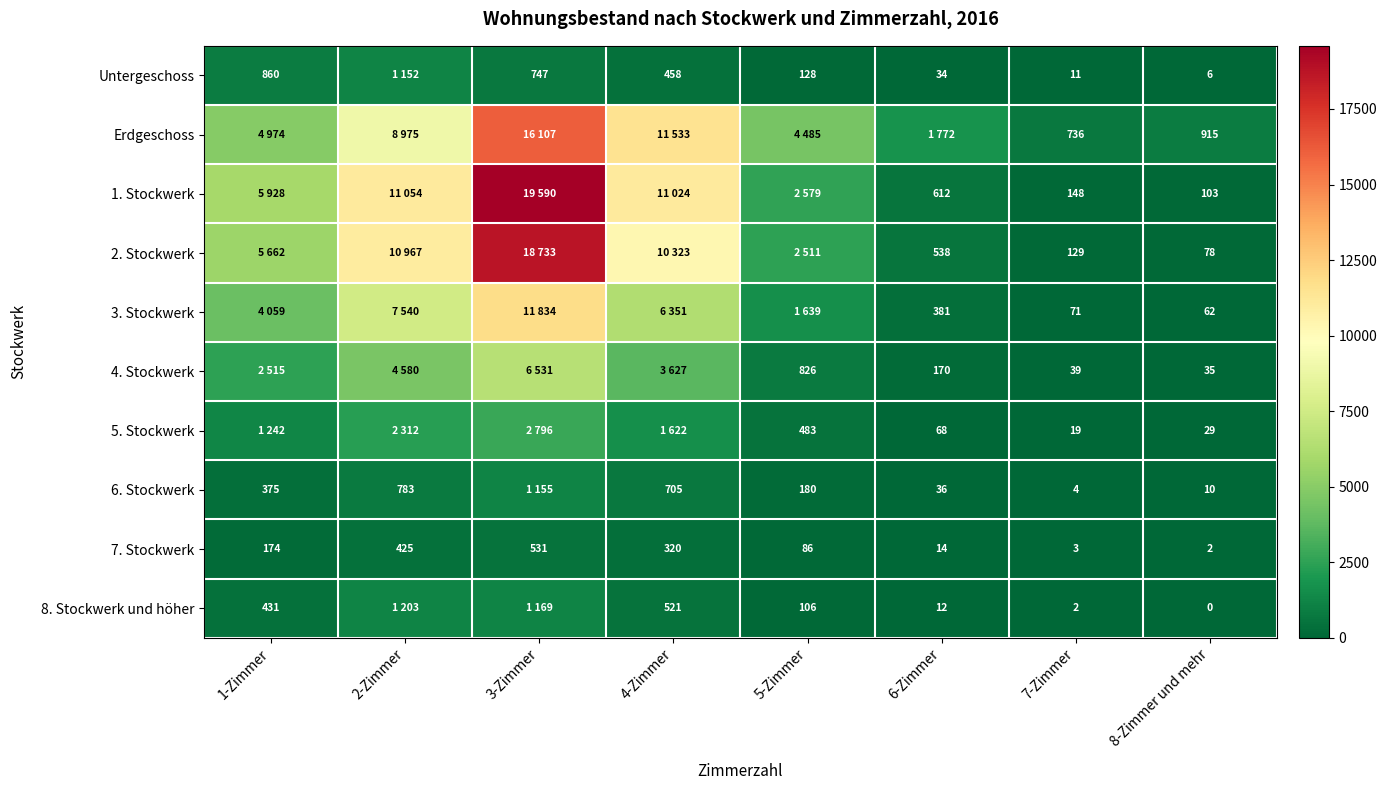

The value of 1. Stockwerk at 6-Zimmer is 995. True or false?

False